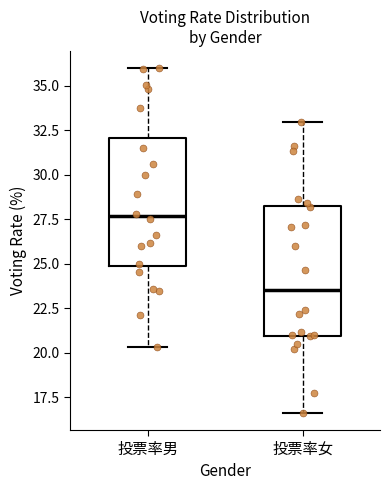

Reading left to right, read every box against the y-axis: the position of its median line, the range the box covers, and the ends of its whiskers. The values are not printed on the chart, so give them approximately, as read against the axis.

投票率男: median 27.5, box 25.0 to 32.0, whiskers 20.5 to 36.0
投票率女: median 23.5, box 21.0 to 28.5, whiskers 16.5 to 33.0